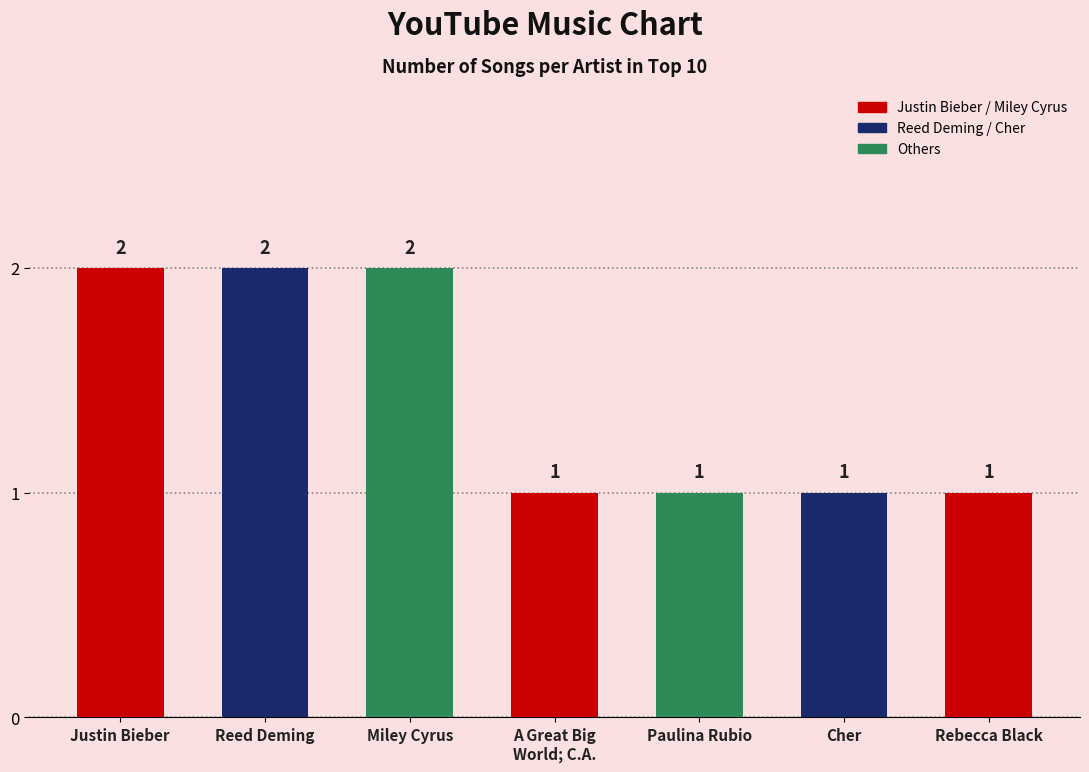

What is the greatest value displayed?

2